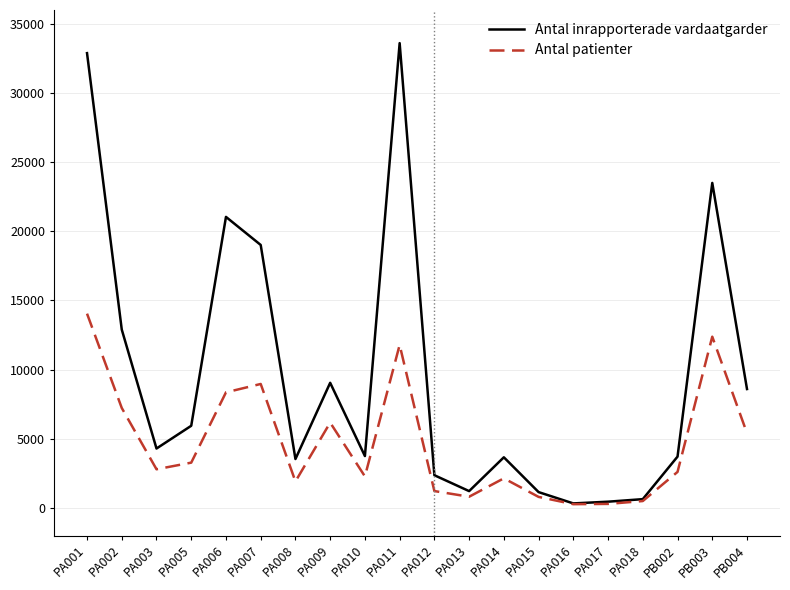

At which category does the chart reach its peak across all series?

PA011